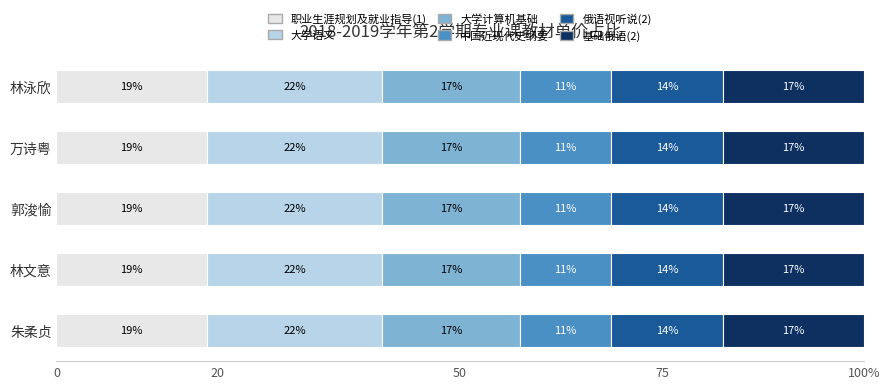

What are all the series names shown in the legend?

职业生涯规划及就业指导(1), 大学语文, 大学计算机基础, 中国近现代史纲要, 俄语视听说(2), 基础俄语(2)